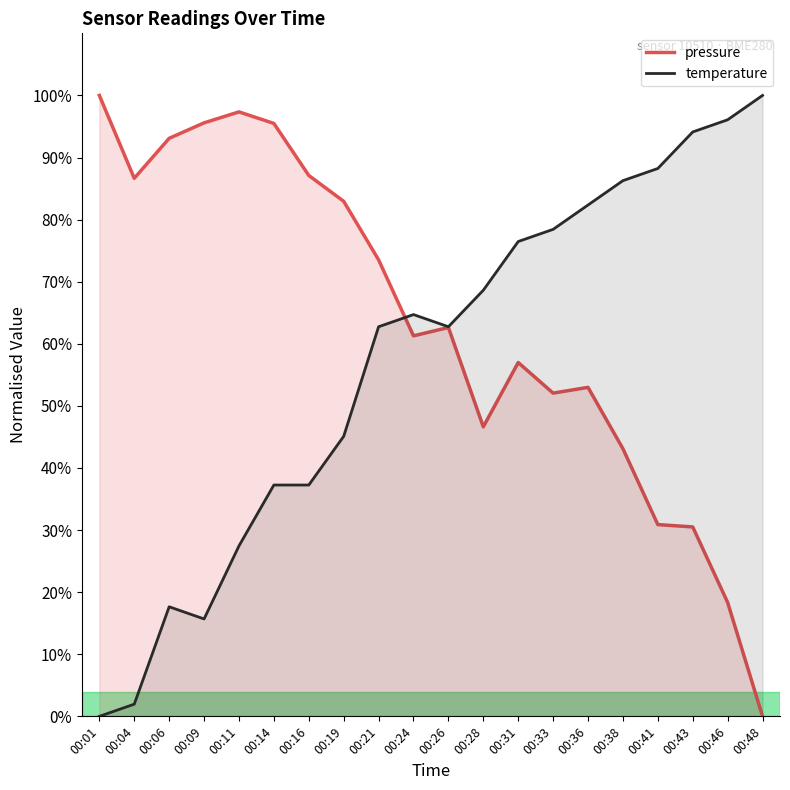

True or false: temperature has a value of 33.5 at 00:24.

False